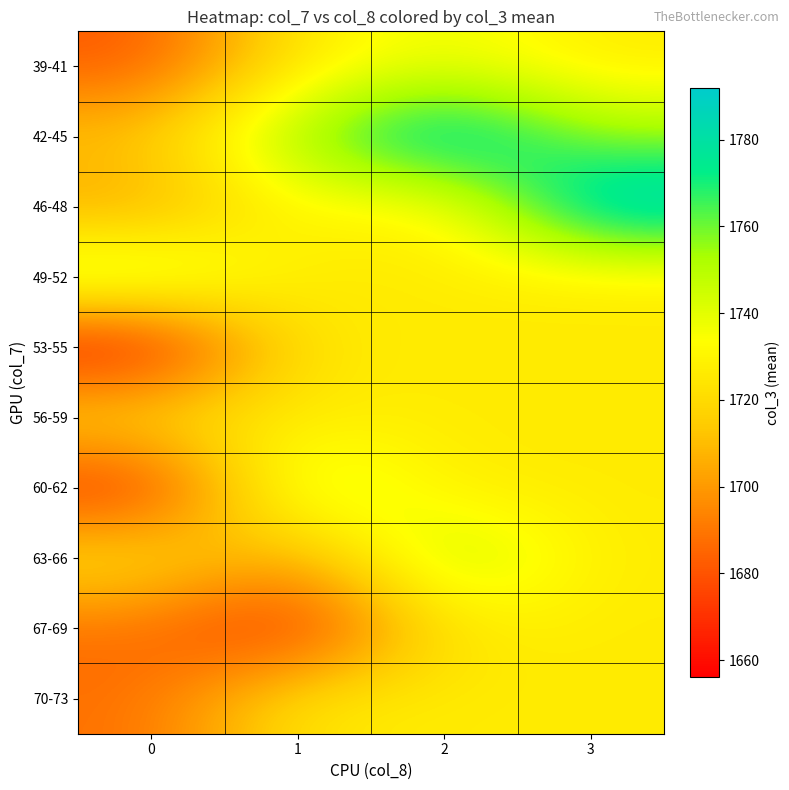

Reading right to left, extract all data points from this chart.

39-41: 3=1726.4	2=1738.5	1=1726.4	0=1681.0
42-45: 3=1755.0	2=1792.0	1=1757.5	0=1714.0
46-48: 3=1792.0	2=1726.4	1=1733.0	0=1701.2
49-52: 3=1726.4	2=1726.4	1=1725.4	0=1755.3
53-55: 3=1726.4	2=1726.4	1=1726.4	0=1656.0
56-59: 3=1726.4	2=1726.4	1=1726.4	0=1724.3
60-62: 3=1726.4	2=1726.4	1=1752.2	0=1666.0
63-66: 3=1726.4	2=1754.0	1=1701.0	0=1726.4
67-69: 3=1726.4	2=1726.4	1=1665.0	0=1687.0
70-73: 3=1726.4	2=1726.4	1=1726.4	0=1688.0